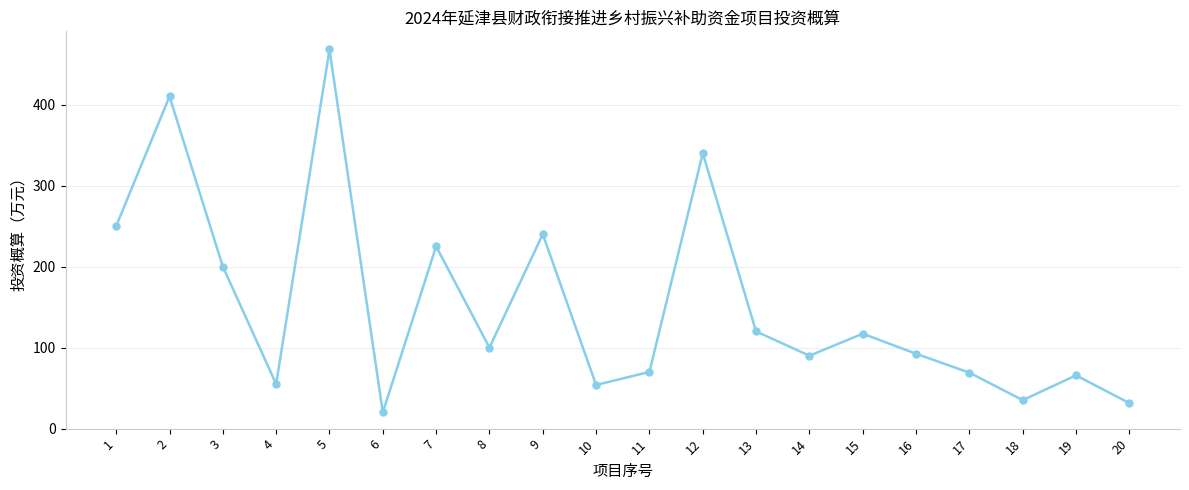

What is the average value?

152.7